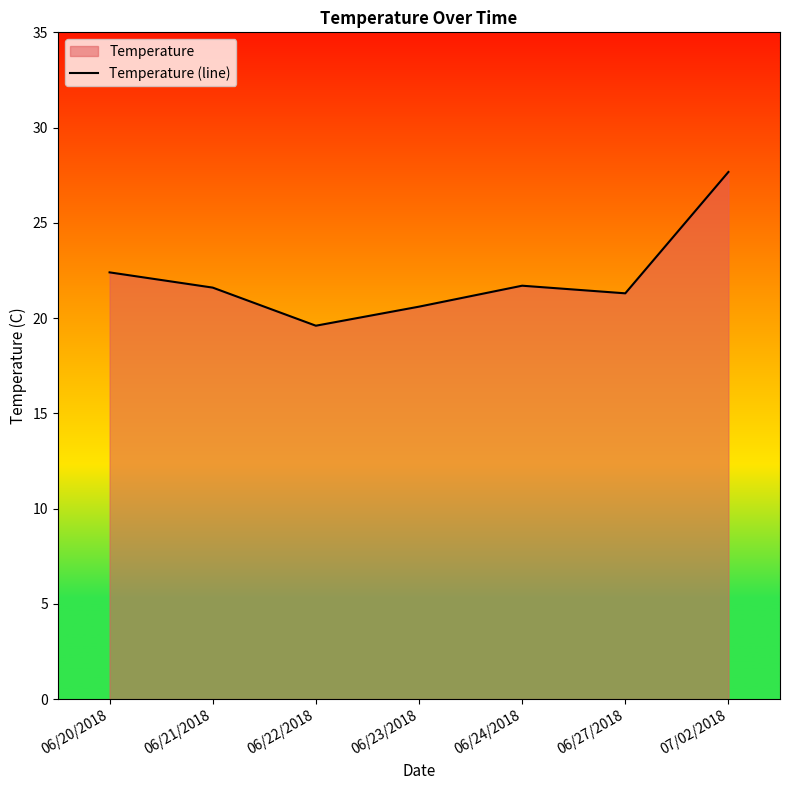

Reading right to left, extract all data points from this chart.

27.7	21.3	21.7	20.6	19.6	21.6	22.4